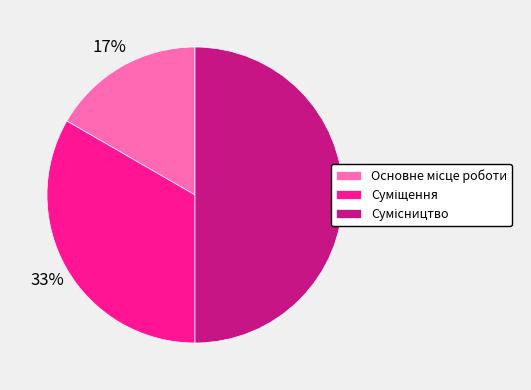

To the nearest percent, what is the average slice percentage?

33%